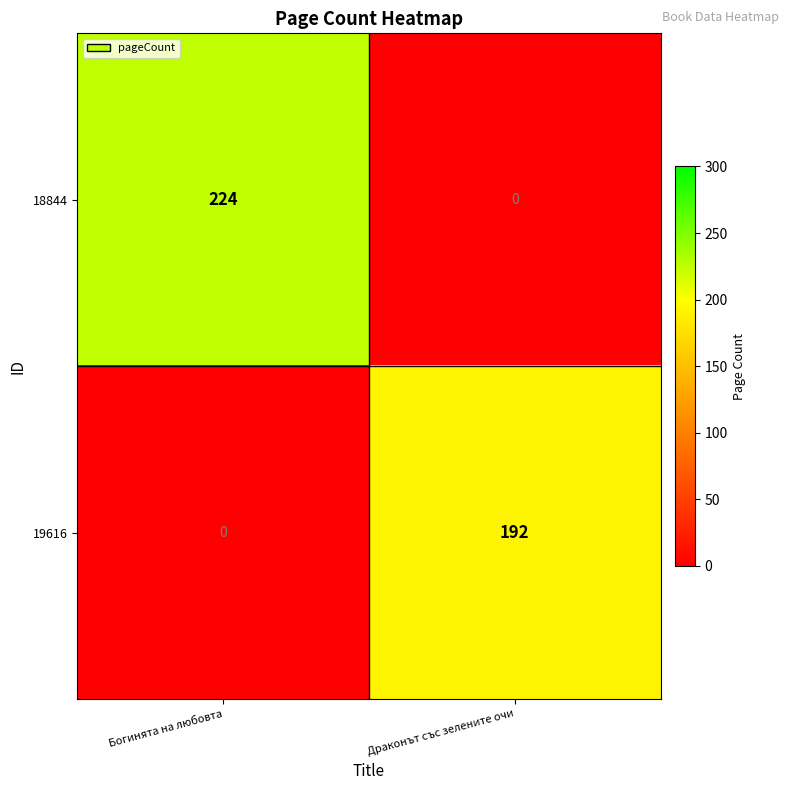

Is it true that 19616 equals 114 at Богинята на любовта?

False